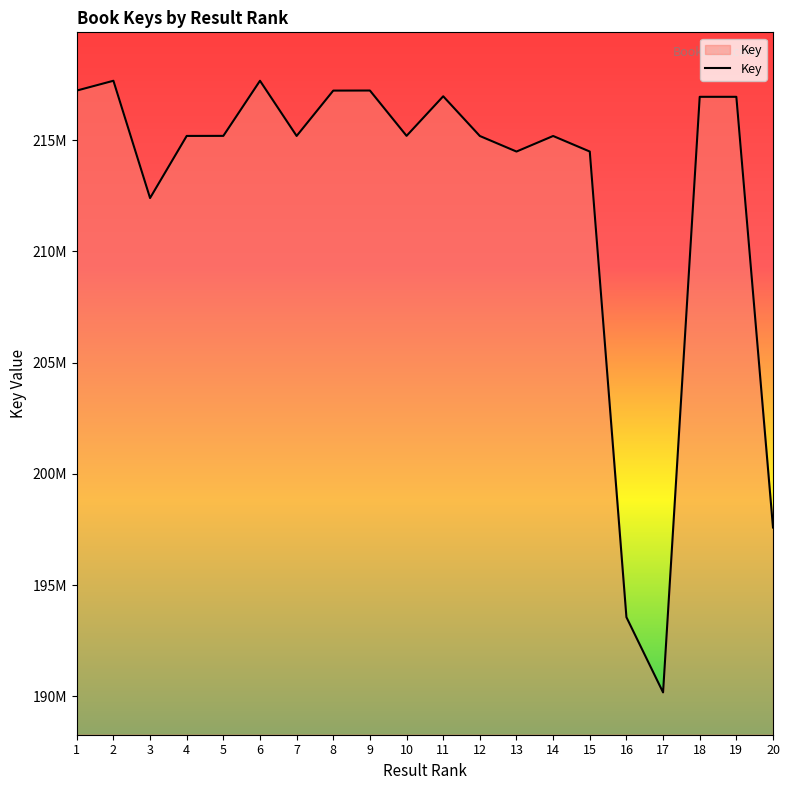

Does the chart have visible grid lines?

No